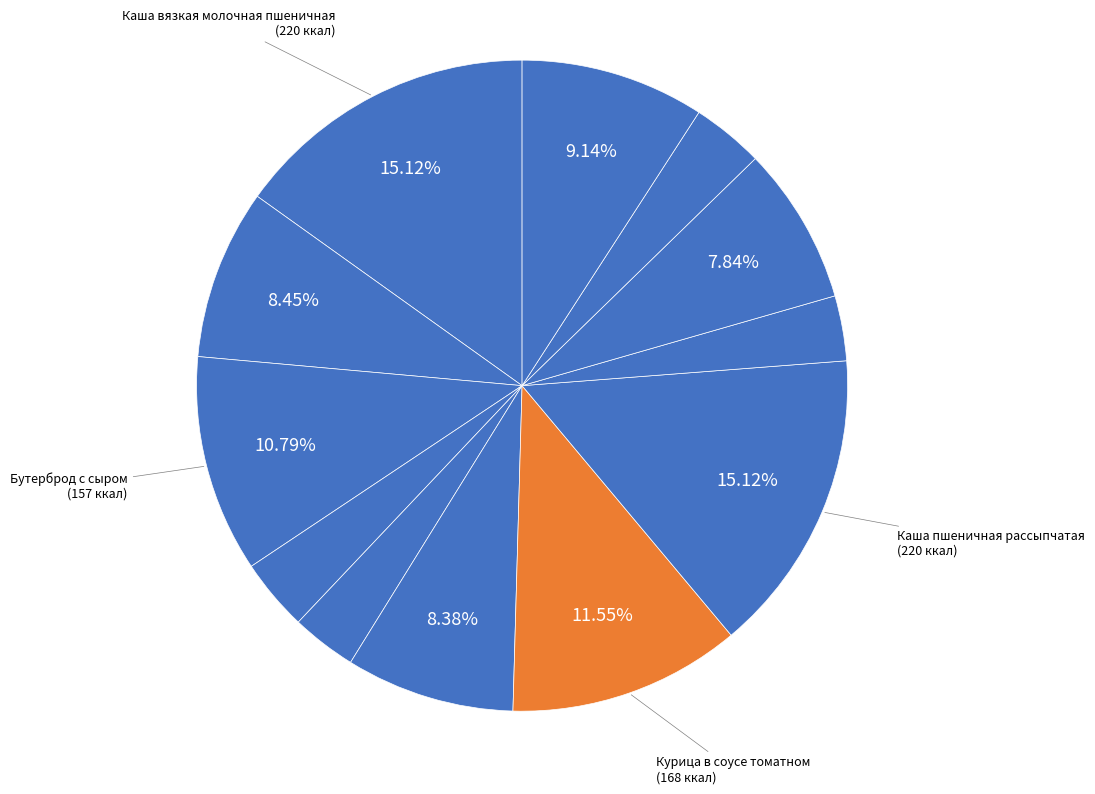

Is there any slice that represents more than half of the pie?

No